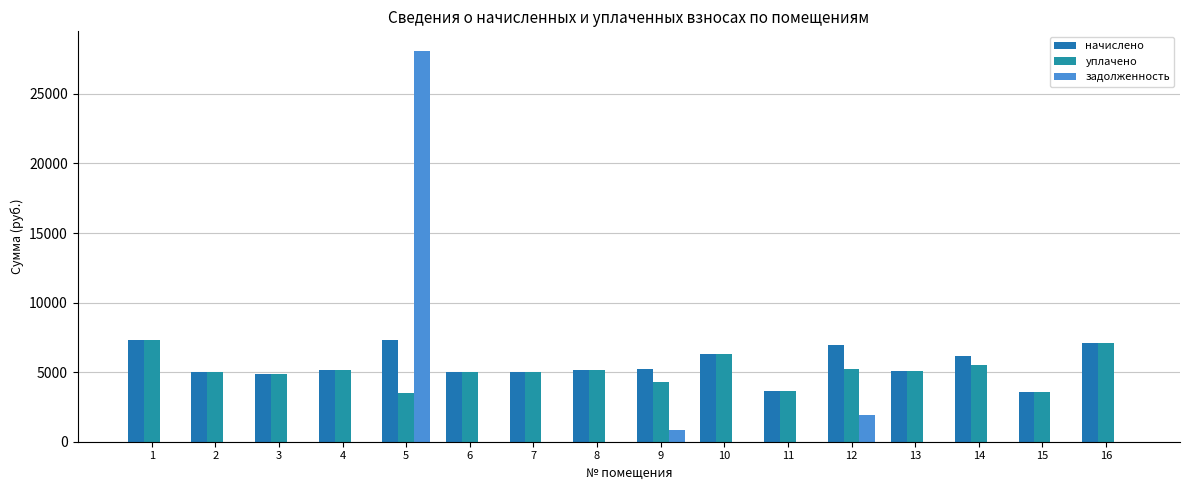

True or false: уплачено has a value of 4893.5 at 3.

True